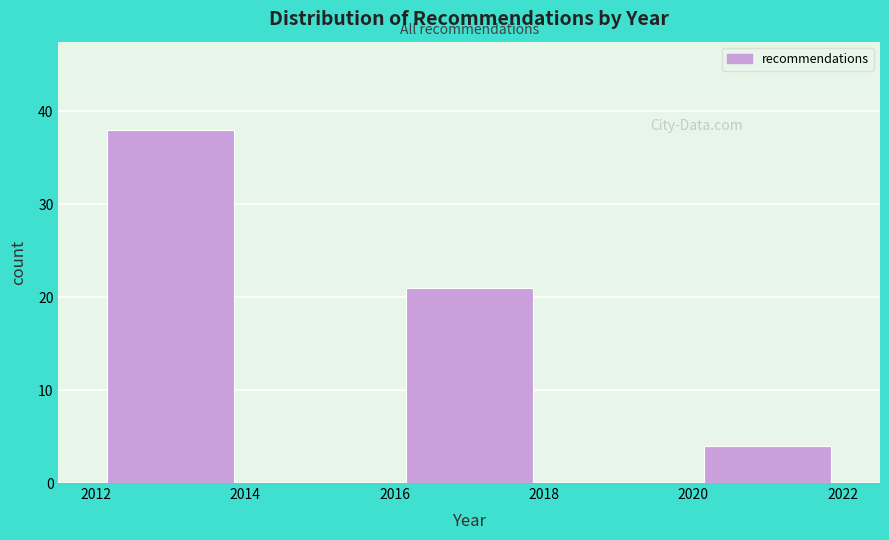

Which range on the x-axis has the tallest bar?

2012 to 2014